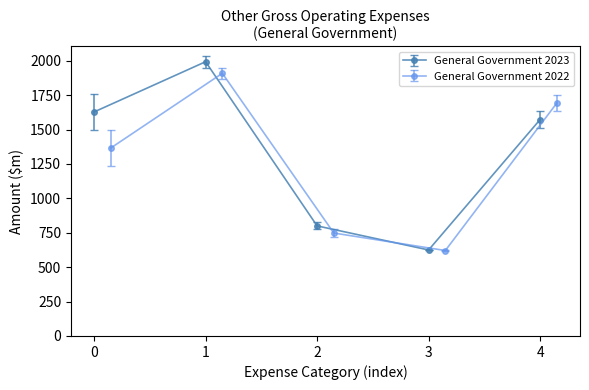

True or false: General Government 2023 has a value of 2910 at 0.

False